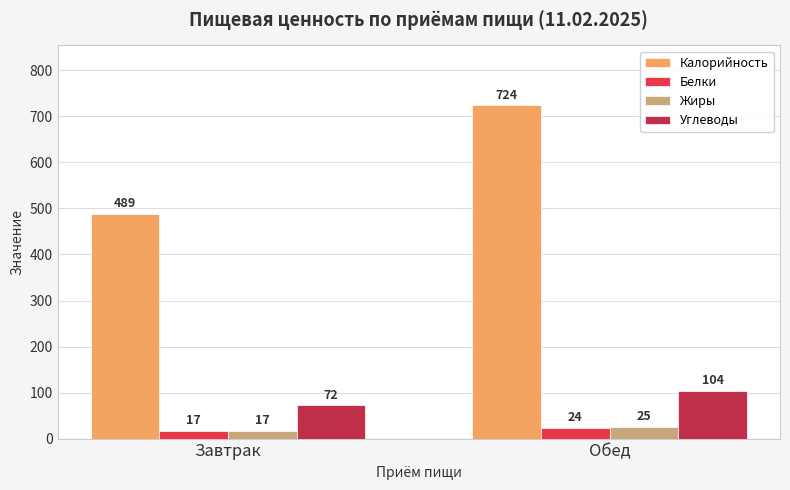

What is the label of the 2nd bar from the right?

Завтрак